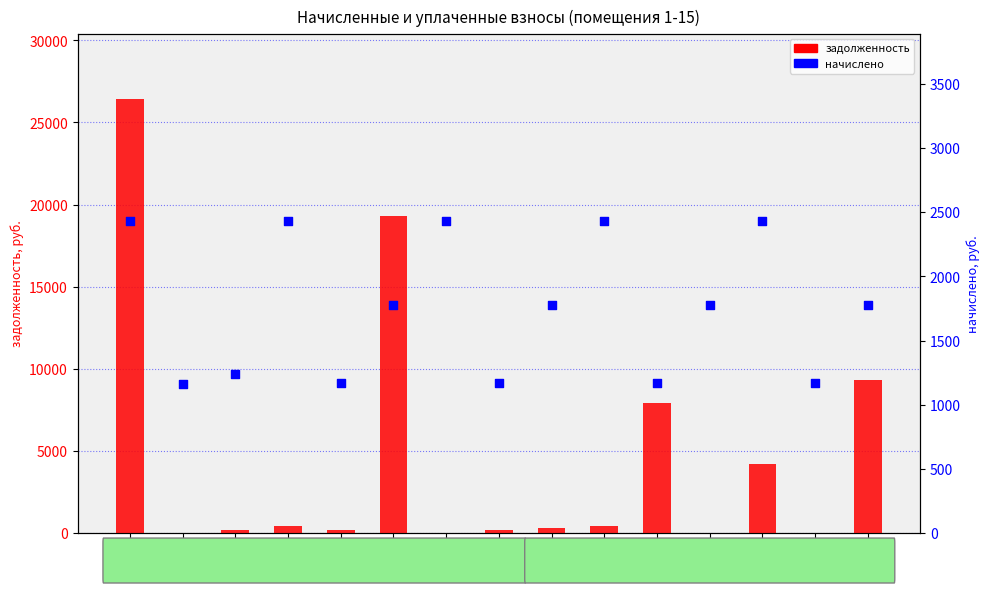

Is the value of начислено at 10 greater than the value of задолженность at 10?

Yes